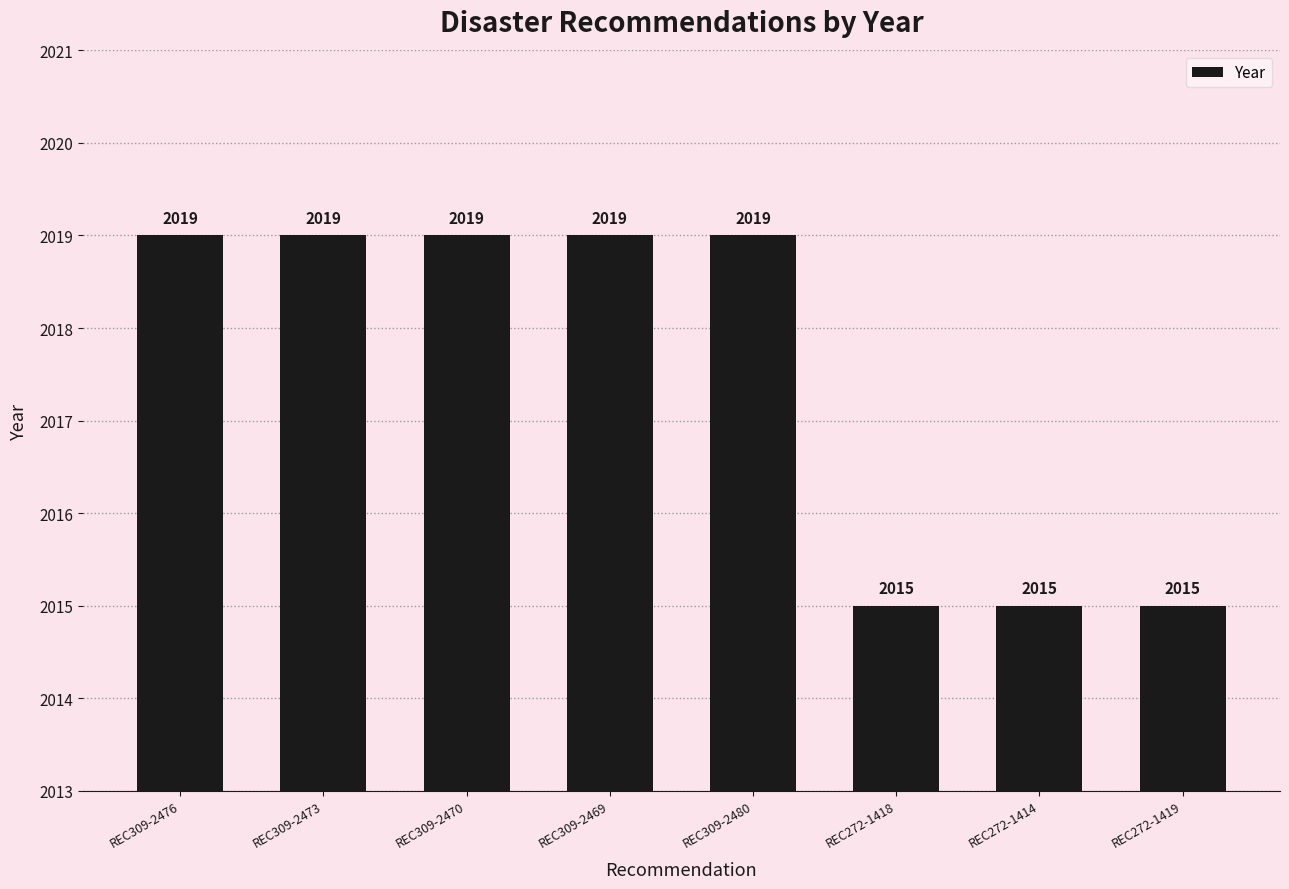

How many bars are there in total?

8